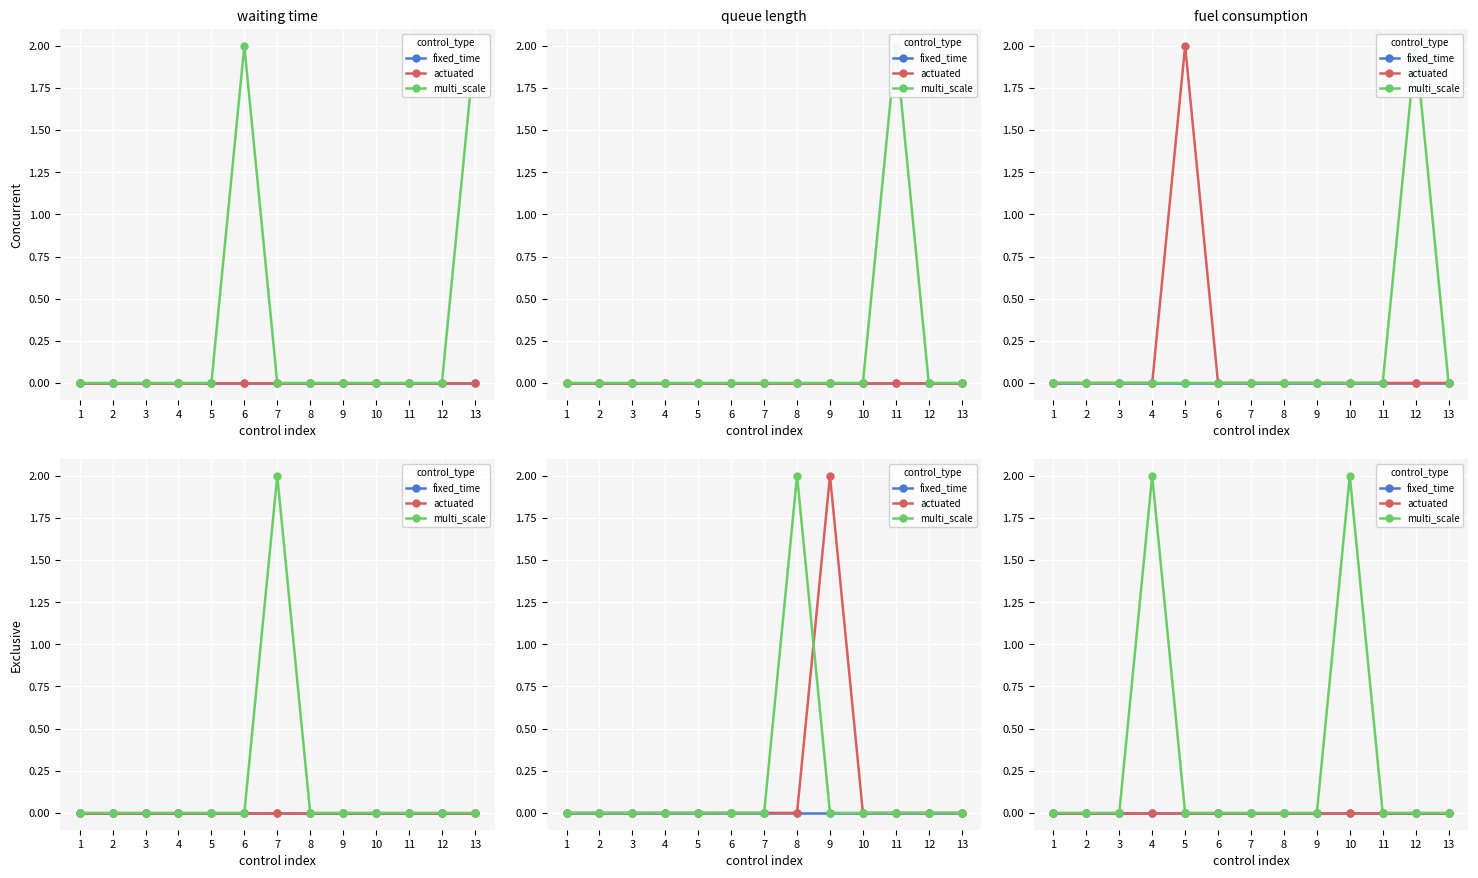

Which category has the lowest value in the actuated series?

1